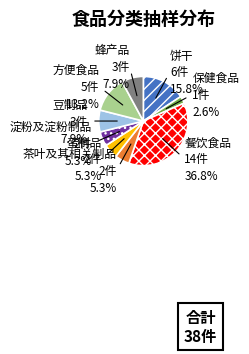

Count the number of slices in the pie.

9